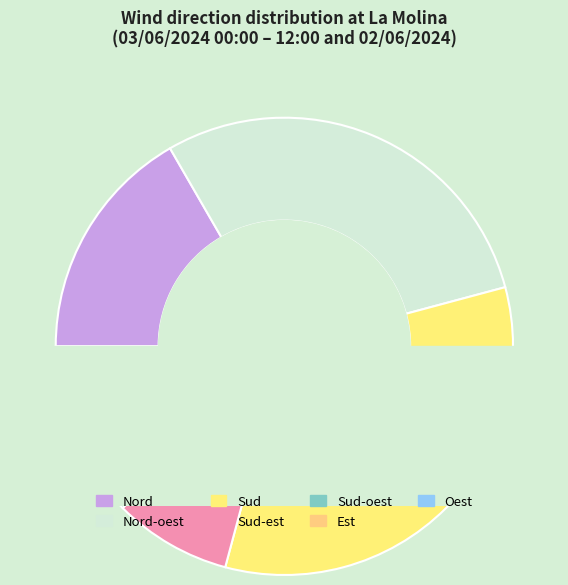

To the nearest percent, what is the difference between the Sud-est and Oest slice percentages?

4%